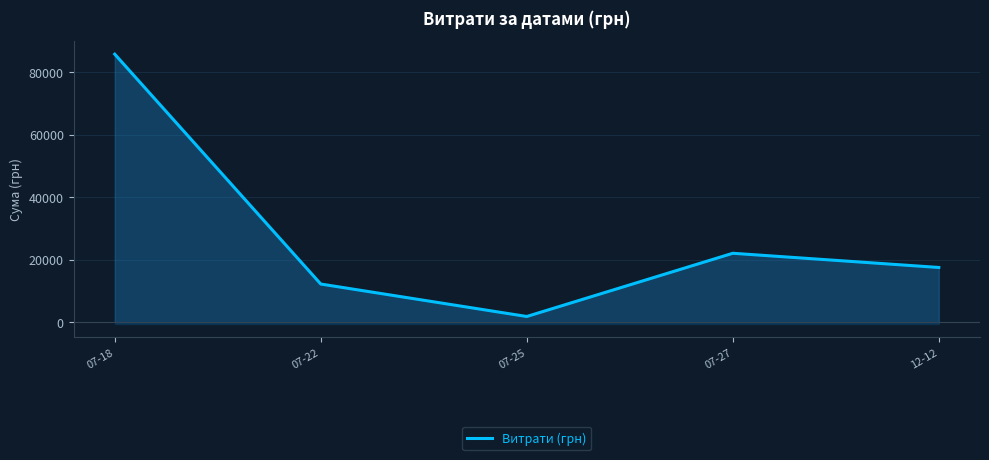

At which category does the data reach its first local valley?

07-25